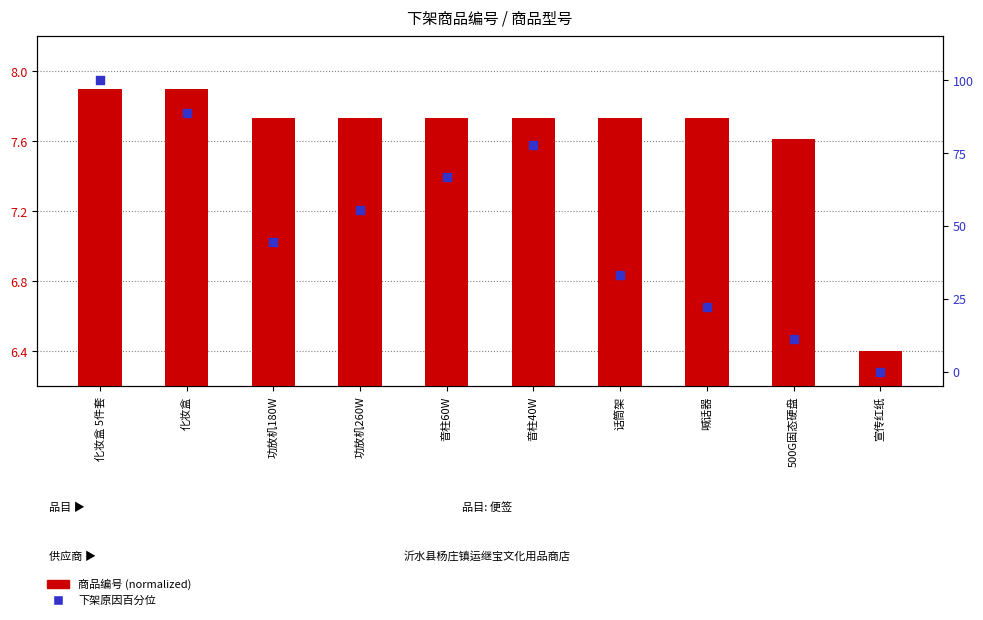

Which series has the widest spread of Y values?

下架原因百分位